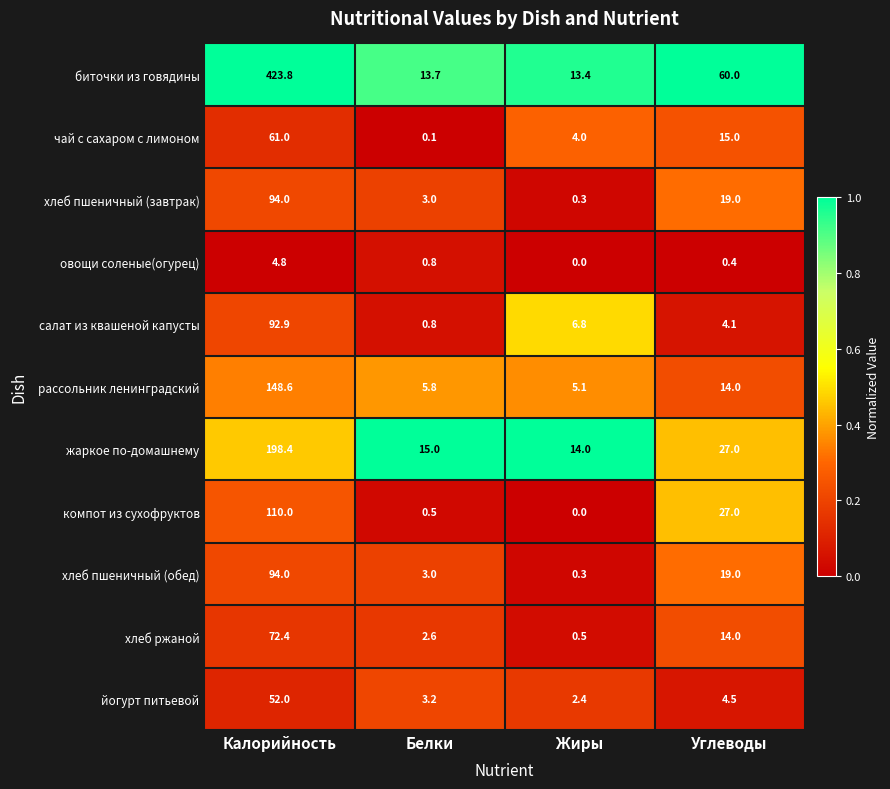

How many series are shown in this chart?

11